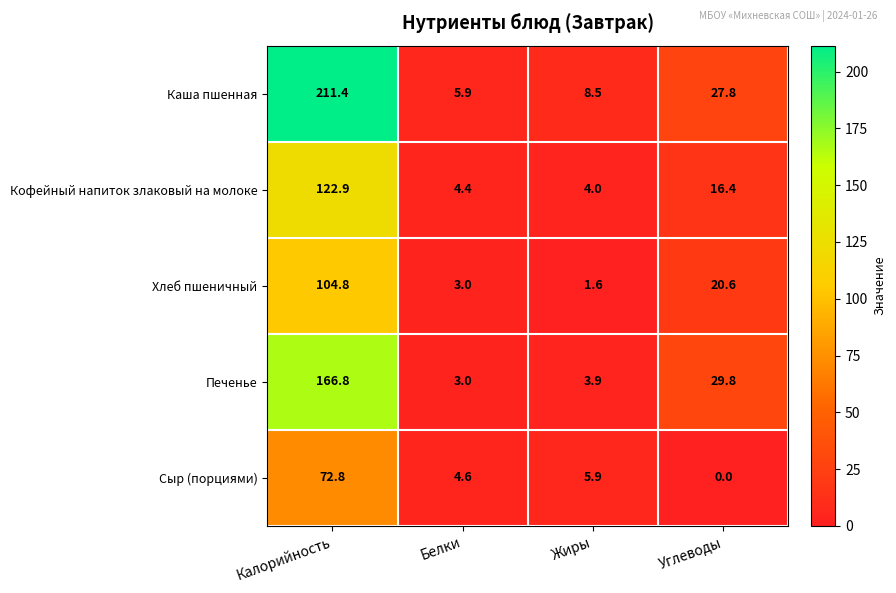

What is the difference between the highest and lowest values at Калорийность?

138.6